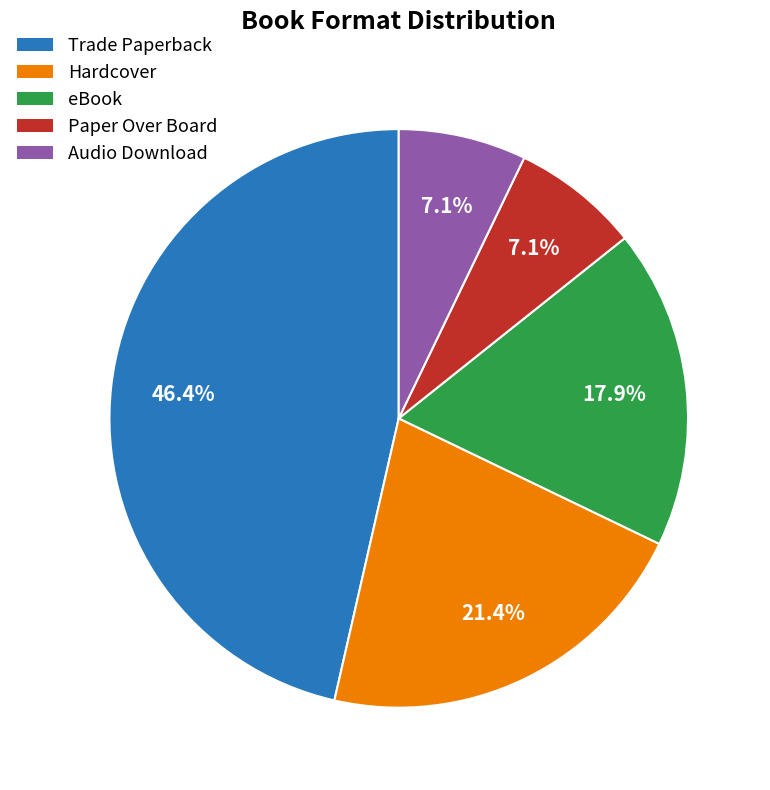

Is there any slice that represents more than half of the pie?

No